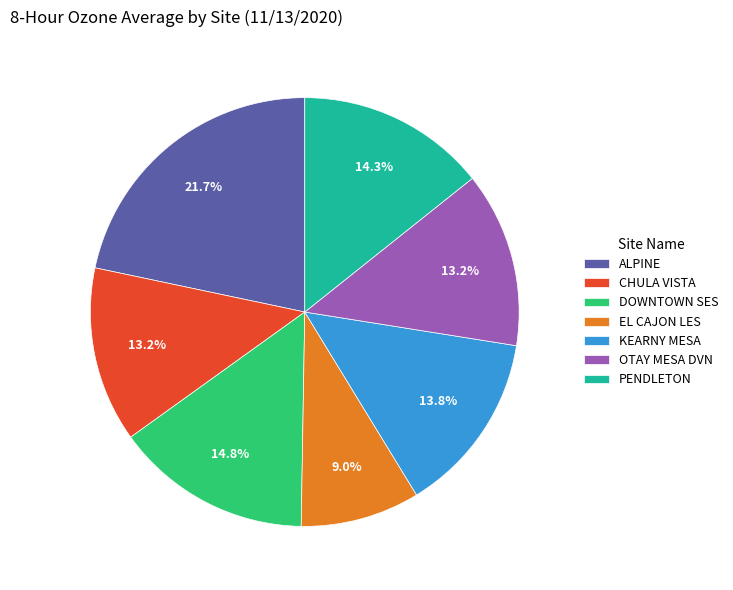

Which category has the smallest portion of the pie?

EL CAJON LES